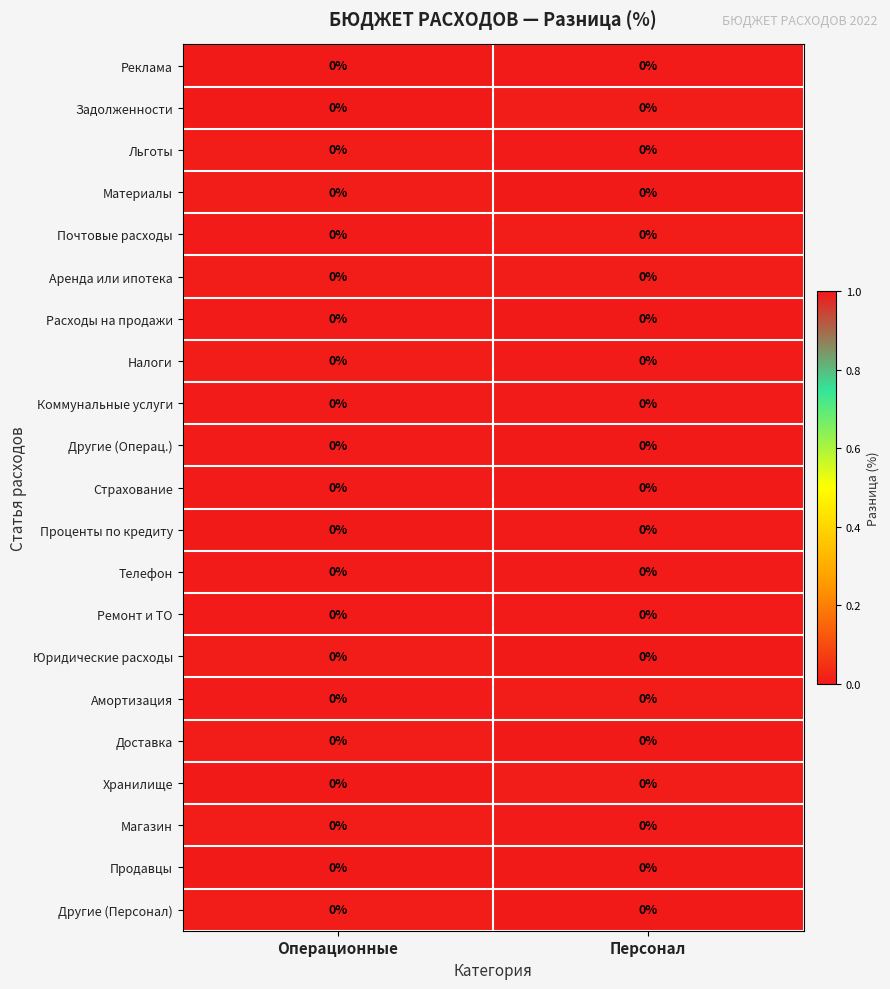

Which has a higher value, Персонал or Операционные?

Персонал